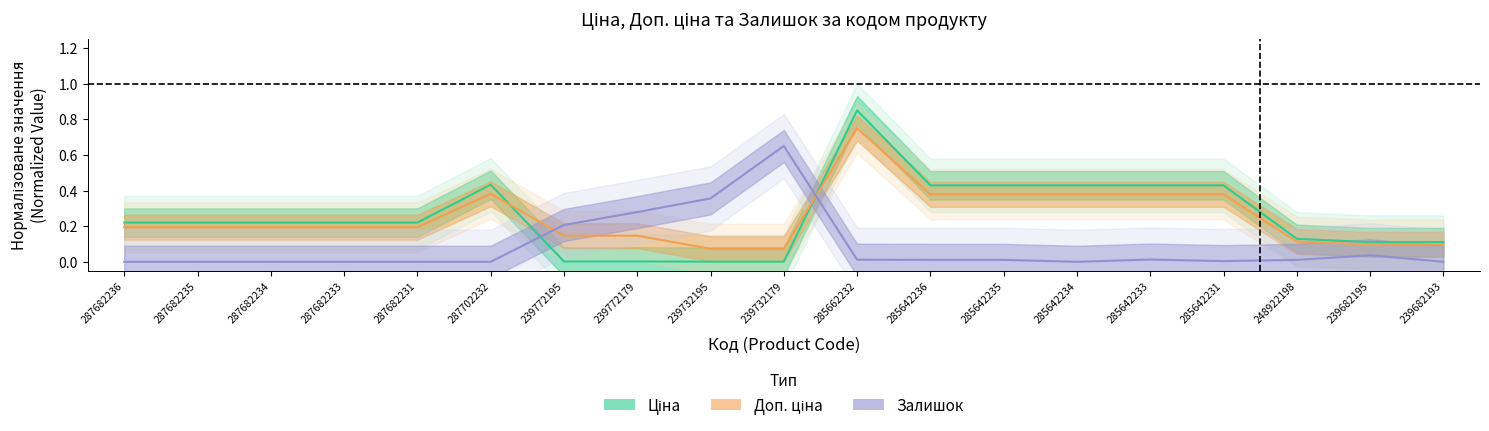

Reading left to right, what are all the values shown in this chart?

Ціна: 287682236=0.2	287682235=0.2	287682234=0.2	287682233=0.2	287682231=0.2	287702232=0.4	239772195=0.0	239772179=0.0	239732195=0.0	239732179=0.0	285662232=0.8	285642236=0.4	285642235=0.4	285642234=0.4	285642233=0.4	285642231=0.4	248922198=0.1	239682195=0.1	239682193=0.1
Доп. ціна: 287682236=0.2	287682235=0.2	287682234=0.2	287682233=0.2	287682231=0.2	287702232=0.4	239772195=0.1	239772179=0.1	239732195=0.1	239732179=0.1	285662232=0.8	285642236=0.4	285642235=0.4	285642234=0.4	285642233=0.4	285642231=0.4	248922198=0.1	239682195=0.1	239682193=0.1
Залишок: 287682236=0.0	287682235=0.0	287682234=0.0	287682233=0.0	287682231=0.0	287702232=0.0	239772195=0.2	239772179=0.3	239732195=0.4	239732179=0.7	285662232=0.0	285642236=0.0	285642235=0.0	285642234=0.0	285642233=0.0	285642231=0.0	248922198=0.0	239682195=0.0	239682193=0.0